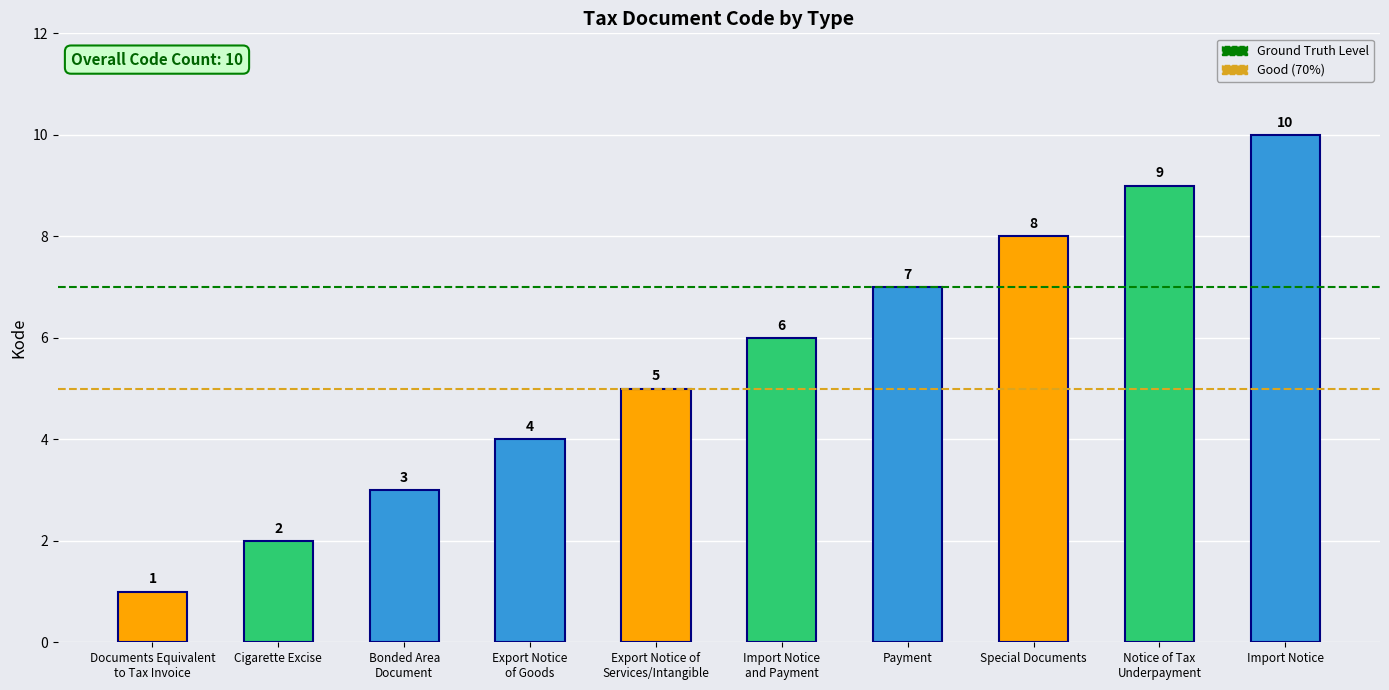

How many data points does each series have?

10